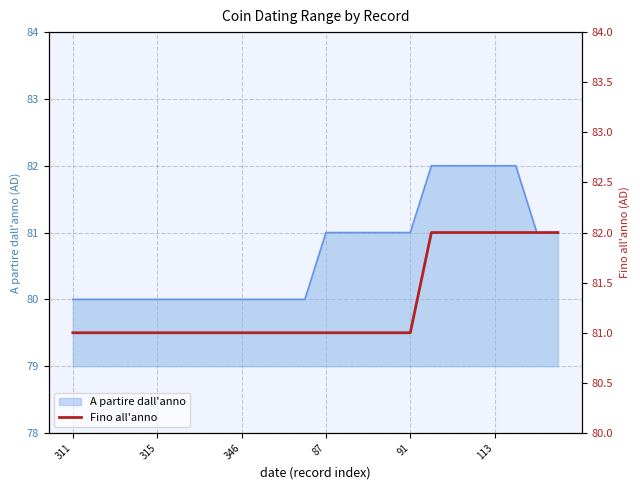

Is it true that A partire dall'anno equals 126 at 91?

False